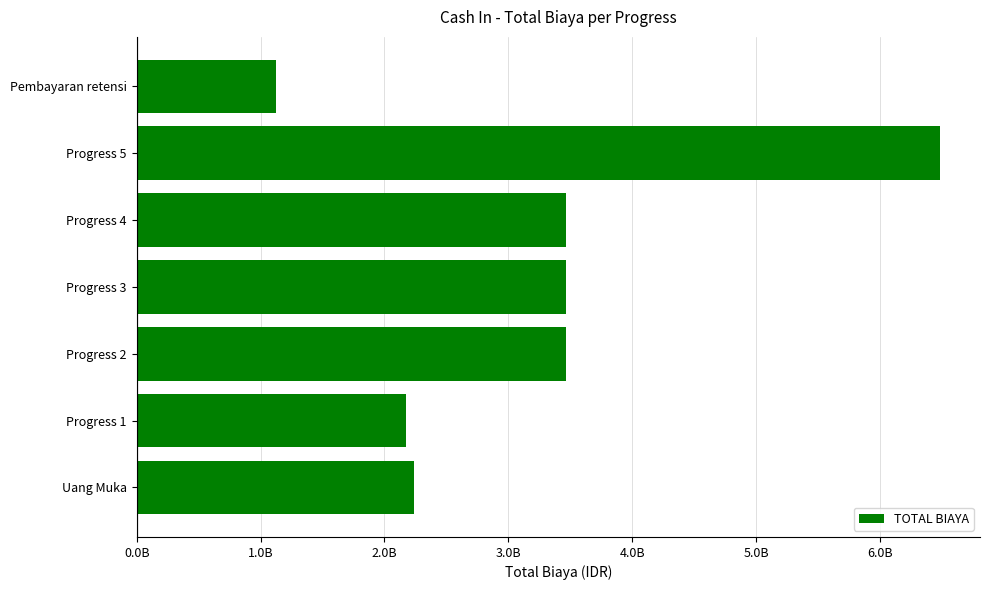

At which category does the chart reach its peak across all series?

Progress 5